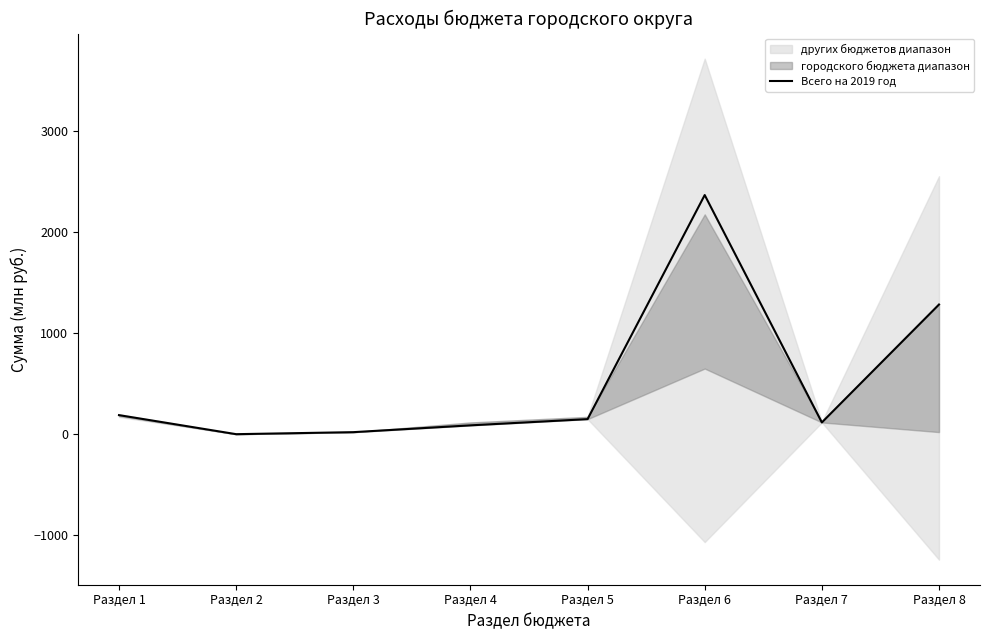

What is the greatest value displayed?

2364.6